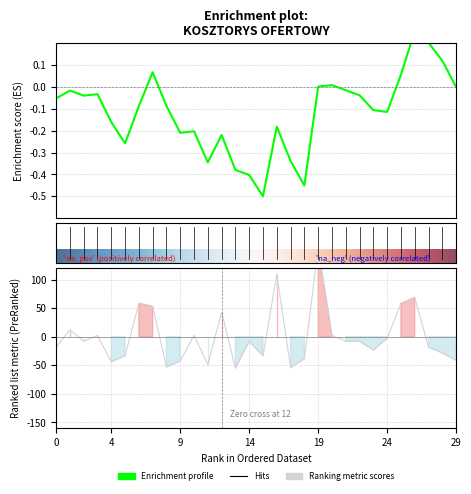

How many lines are shown in the chart?

1